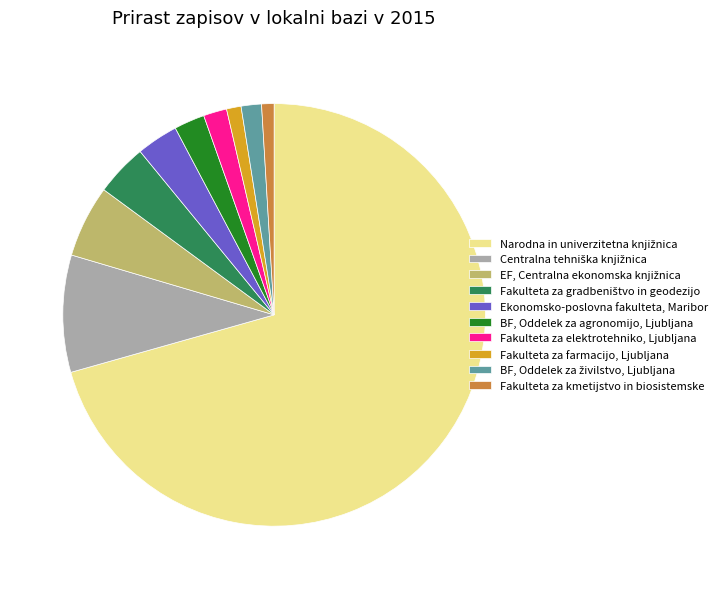

True or false: Fakulteta za kmetijstvo in biosistemske accounts for 1% of the total.

True